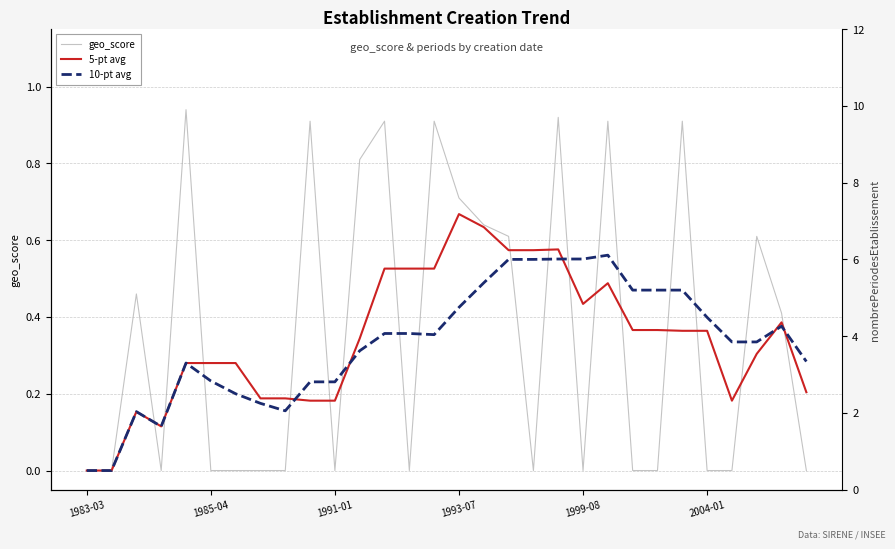

The value of 5-pt avg at 6 is 0.3. True or false?

True